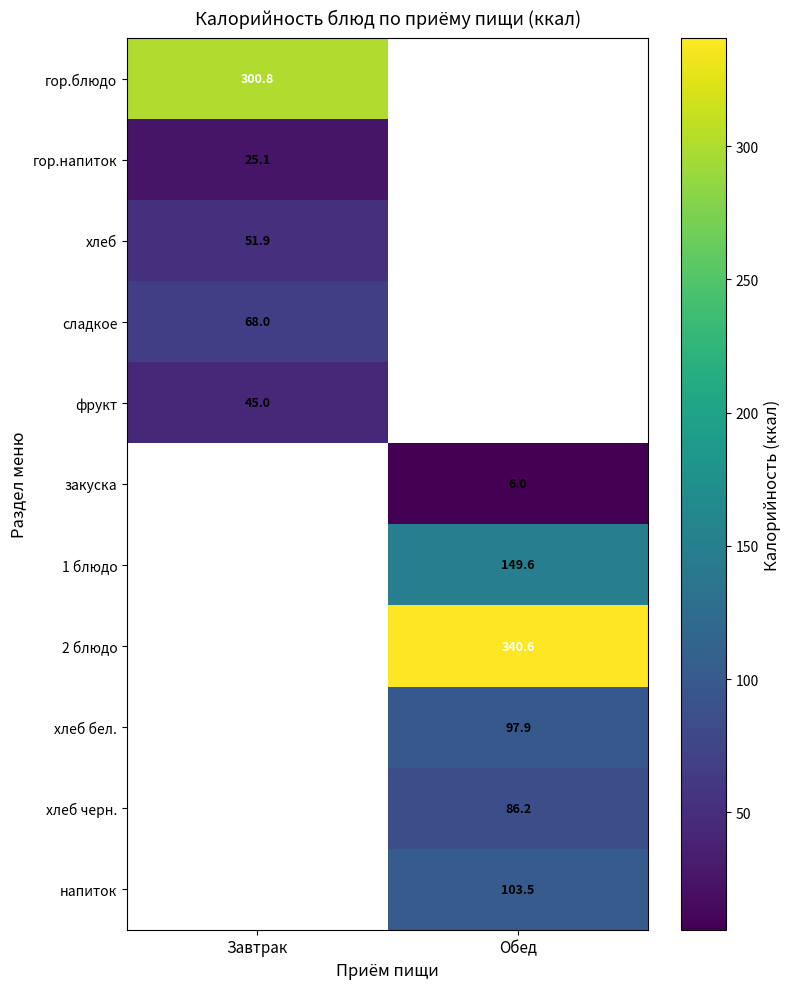

Which category has the lowest value across all series?

Обед